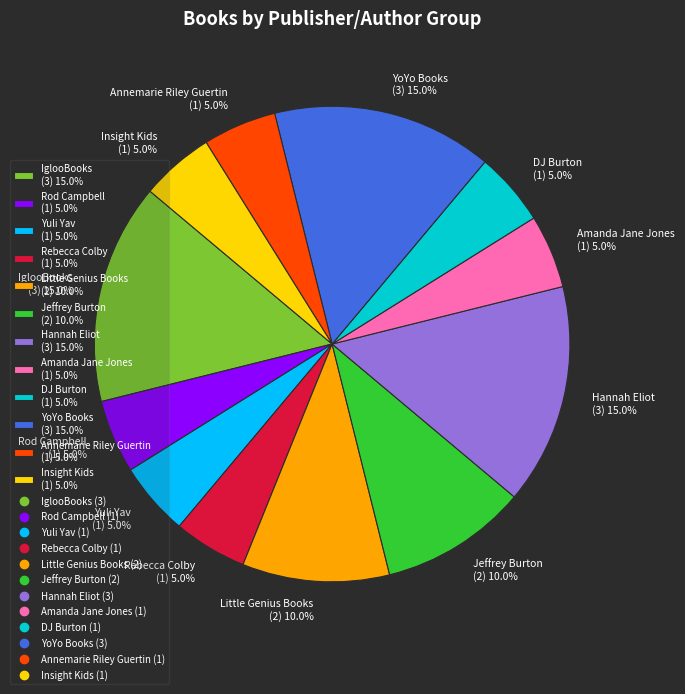

To the nearest percent, what is the average slice percentage?

8%